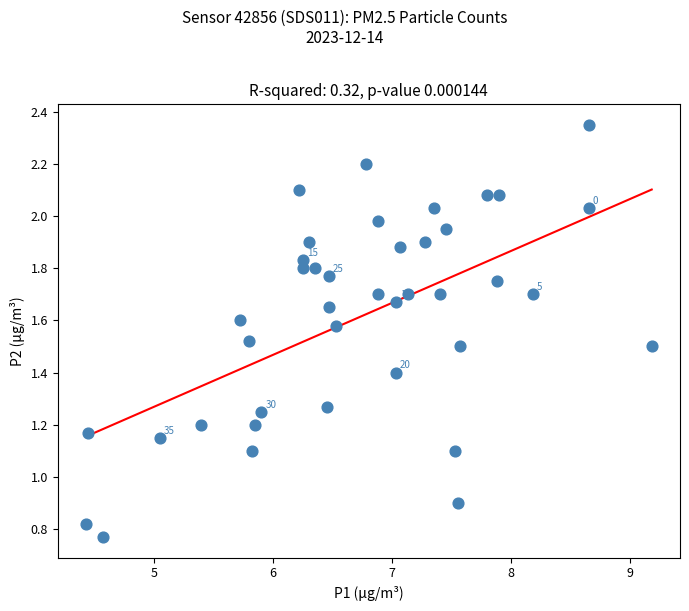

What is the range of X values (max minus min)?

4.8